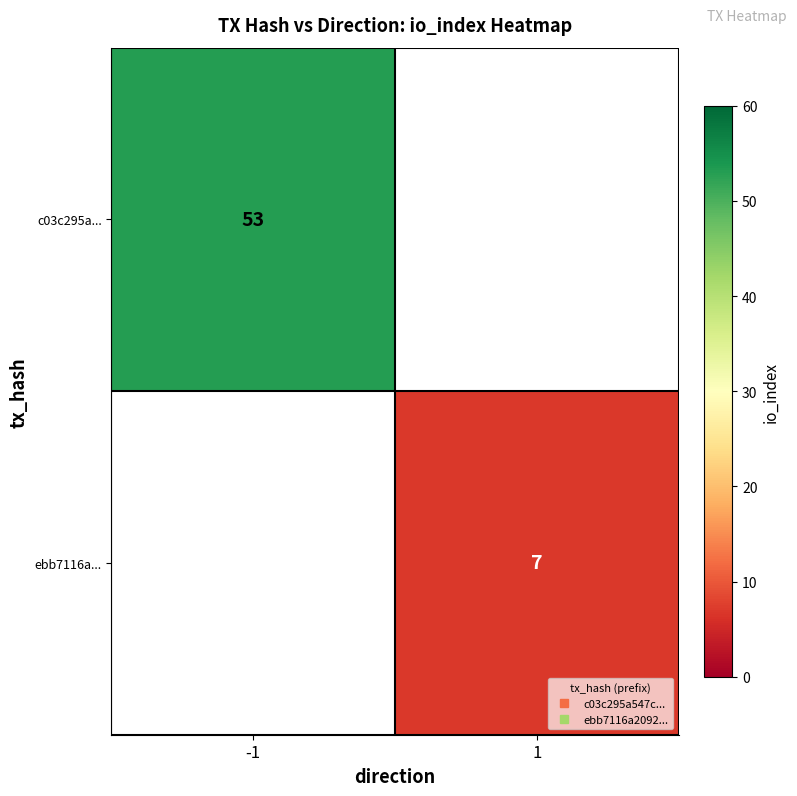

At which category does the chart reach its minimum across all series?

1